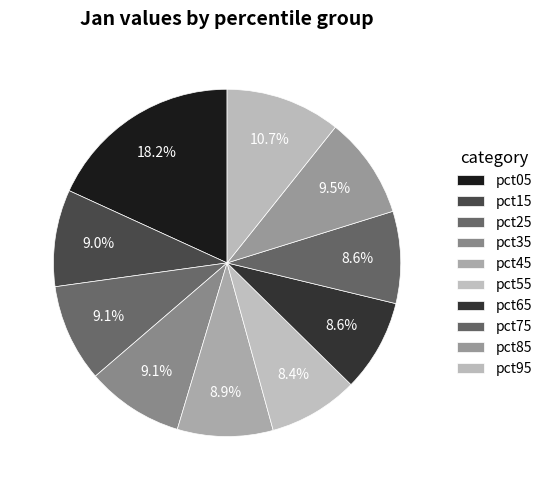

How many segments does this pie chart have?

10